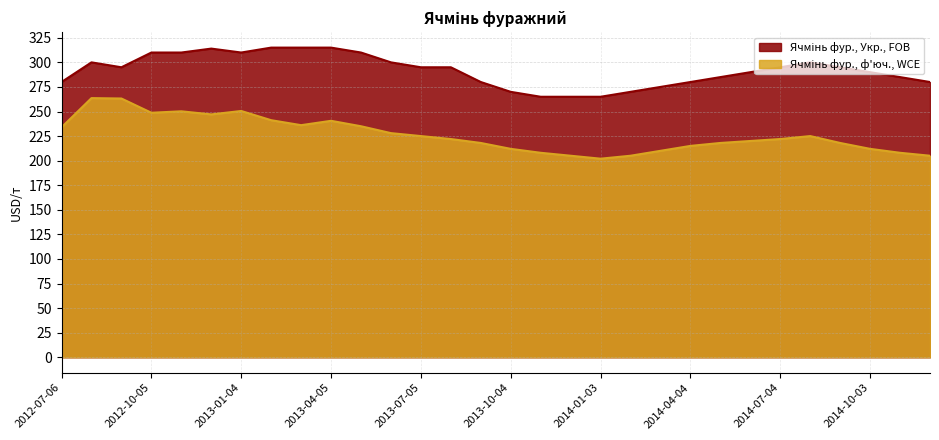

What value does the Ячмінь фур., Укр., FOB series have at 2014-05-02?

285.0